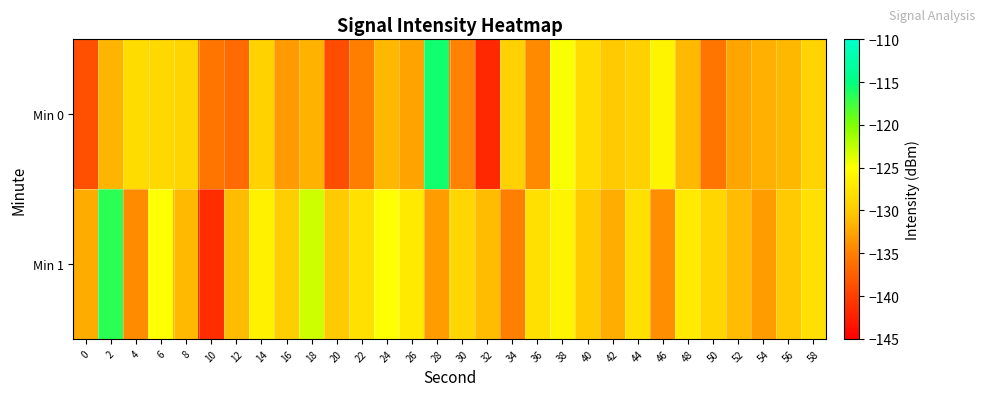

Reading left to right, list all the values displayed in this chart.

Min 0: 0=-138.7	2=-131.6	4=-128.3	6=-128.8	8=-129.0	10=-135.7	12=-136.6	14=-129.4	16=-133.2	18=-131.7	20=-138.9	22=-135.0	24=-131.3	26=-132.6	28=-115.7	30=-134.8	32=-141.8	34=-129.5	36=-134.3	38=-124.9	40=-128.5	42=-130.0	44=-129.5	46=-126.0	48=-131.1	50=-135.7	52=-132.5	54=-131.7	56=-131.2	58=-129.3
Min 1: 0=-132.1	2=-116.8	4=-134.1	6=-125.0	8=-131.1	10=-141.4	12=-131.0	14=-126.3	16=-129.7	18=-123.1	20=-130.0	22=-128.0	24=-125.0	26=-127.0	28=-133.0	30=-129.0	32=-131.0	34=-135.0	36=-128.0	38=-126.0	40=-130.0	42=-132.0	44=-128.0	46=-134.0	48=-127.0	50=-129.0	52=-131.0	54=-133.0	56=-130.0	58=-128.0